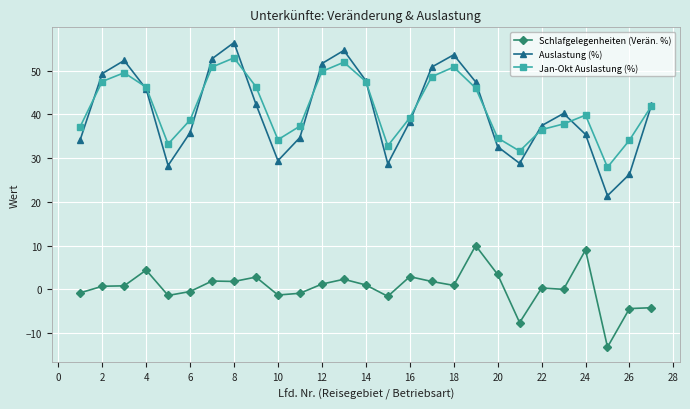

True or false: Schlafgelegenheiten (Verän. %) and Auslastung (%) intersect in this chart.

False